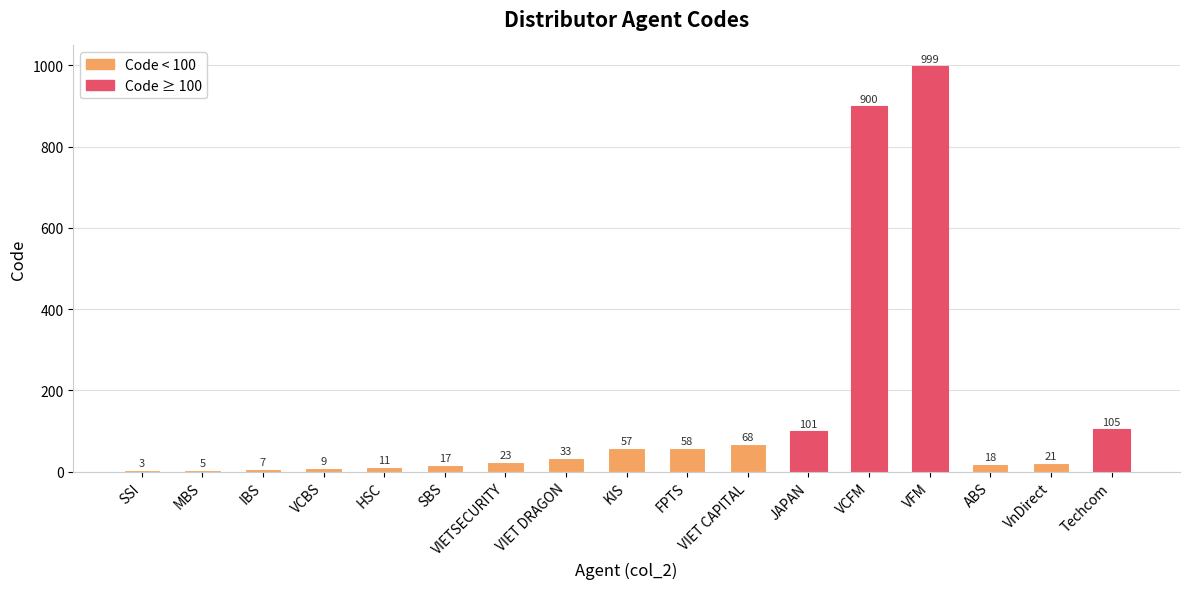

The chart shows a value of 58 at FPTS. True or false?

True